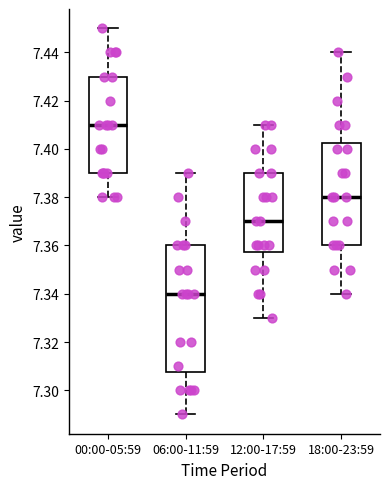

Reading left to right, read every box against the y-axis: the position of its median line, the range the box covers, and the ends of its whiskers. The values are not printed on the chart, so give them approximately, as read against the axis.

00:00-05:59: median 7.410, box 7.390 to 7.430, whiskers 7.380 to 7.450
06:00-11:59: median 7.340, box 7.308 to 7.360, whiskers 7.290 to 7.390
12:00-17:59: median 7.370, box 7.358 to 7.390, whiskers 7.330 to 7.410
18:00-23:59: median 7.380, box 7.360 to 7.402, whiskers 7.340 to 7.440